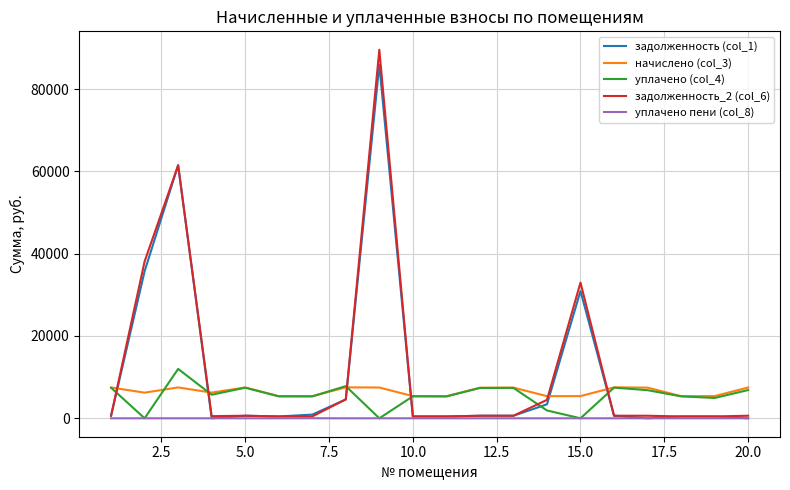

List the series in order of their peak value, highest first.

задолженность_2 (col_6), задолженность (col_1), уплачено (col_4), начислено (col_3), уплачено пени (col_8)